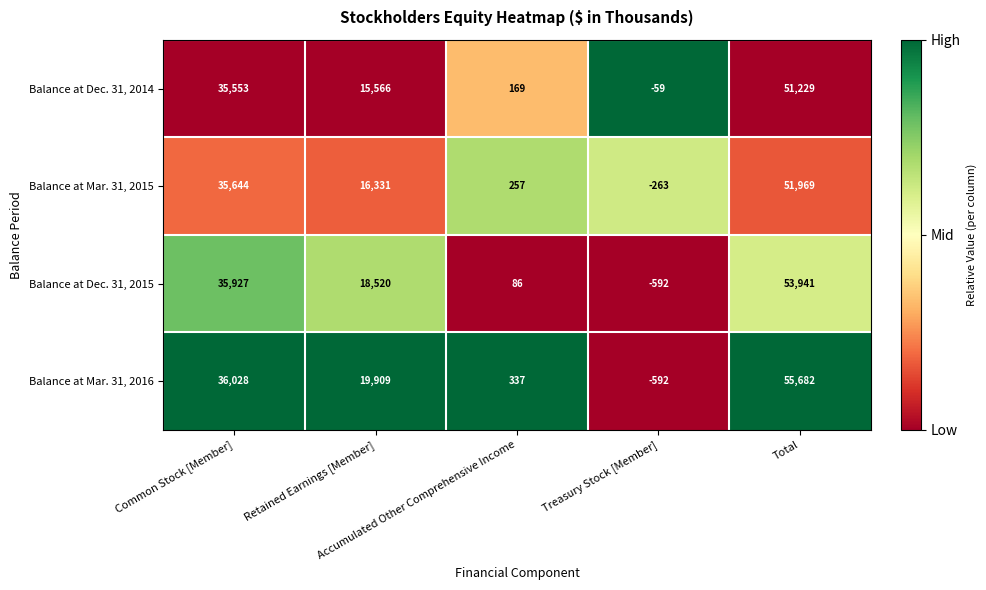

Rank the series by their average value, from lowest to highest.

Balance at Dec. 31, 2014, Balance at Mar. 31, 2015, Balance at Dec. 31, 2015, Balance at Mar. 31, 2016